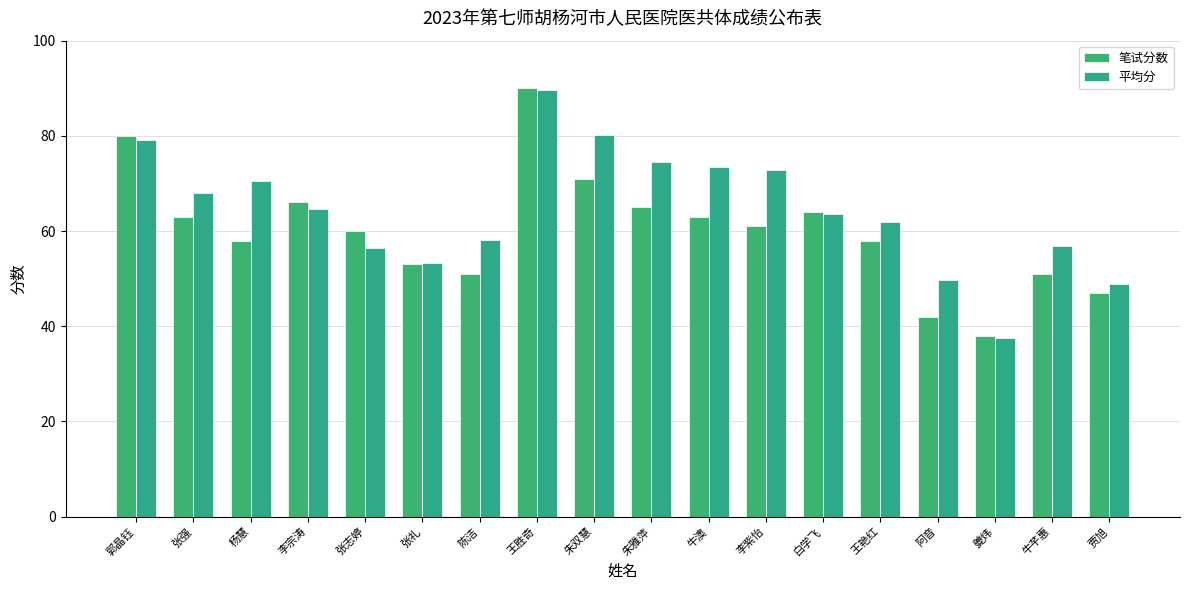

Rank the series by their maximum value, from lowest to highest.

平均分, 笔试分数